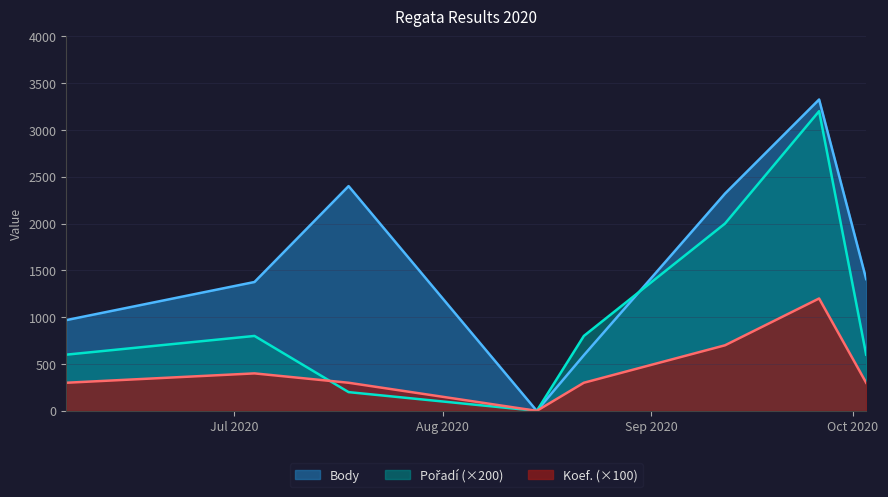

Does the chart display data point markers on the line(s)?

No